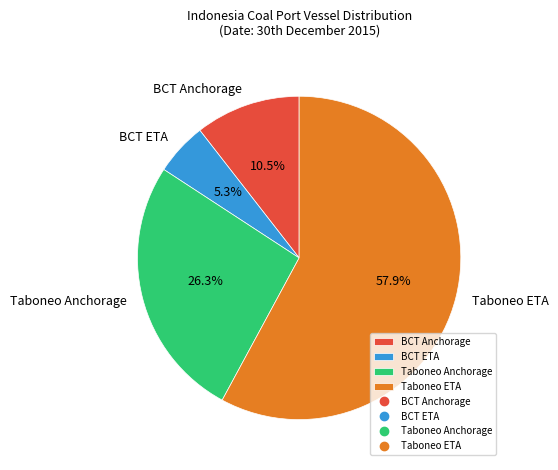

Which slice is the smallest?

BCT ETA